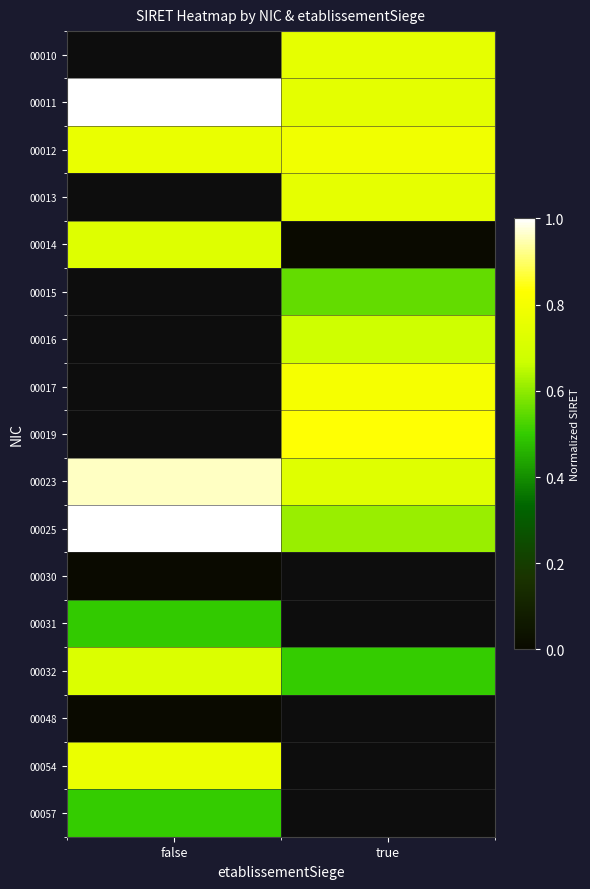

Rank the series at true from highest to lowest value.

00019, 00012, 00010, 00013, 00011, 00023, 00025, 00030, 00031, 00032, 00048, 00054, 00057, 00017, 00016, 00015, 00014